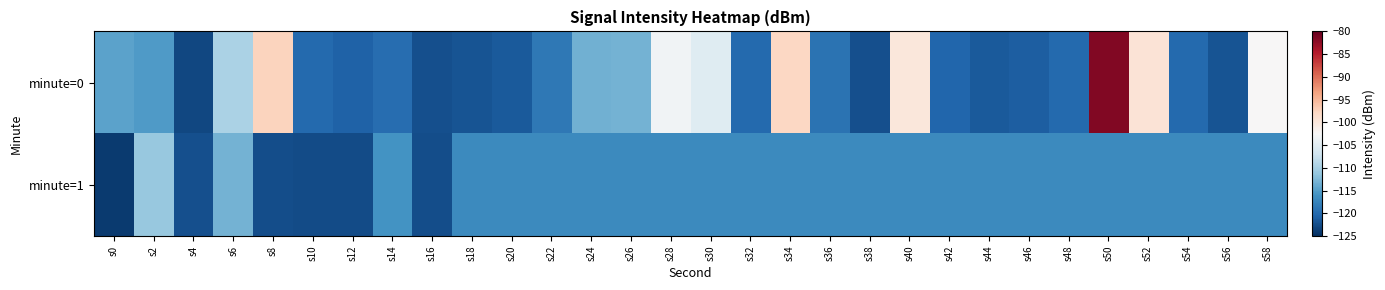

At s54, list the series in order from largest to smallest.

minute=1, minute=0